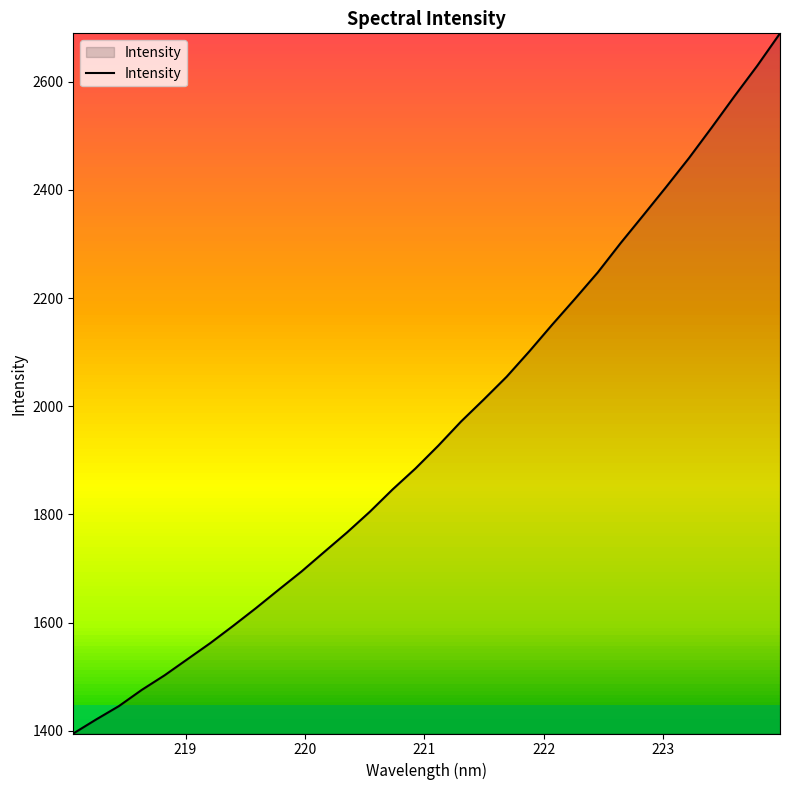

What is the difference between the maximum and minimum values?

1294.6